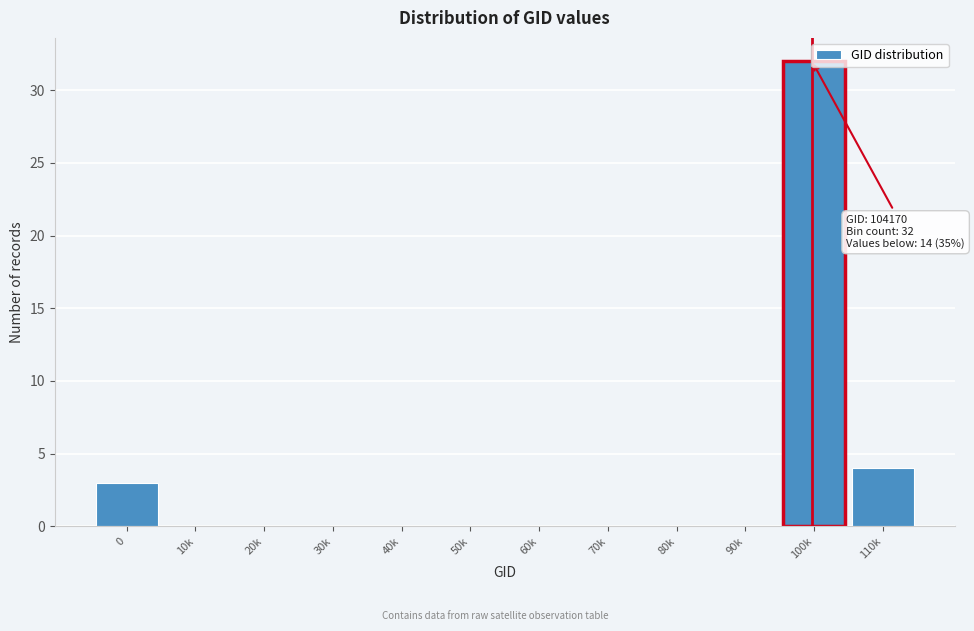

Between 100k and 0, which is larger?

100k